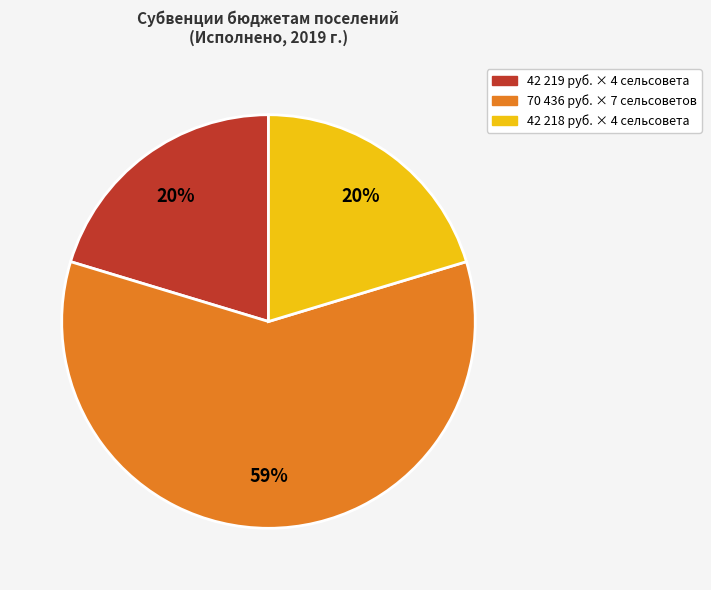

Is there a majority slice in this chart?

Yes